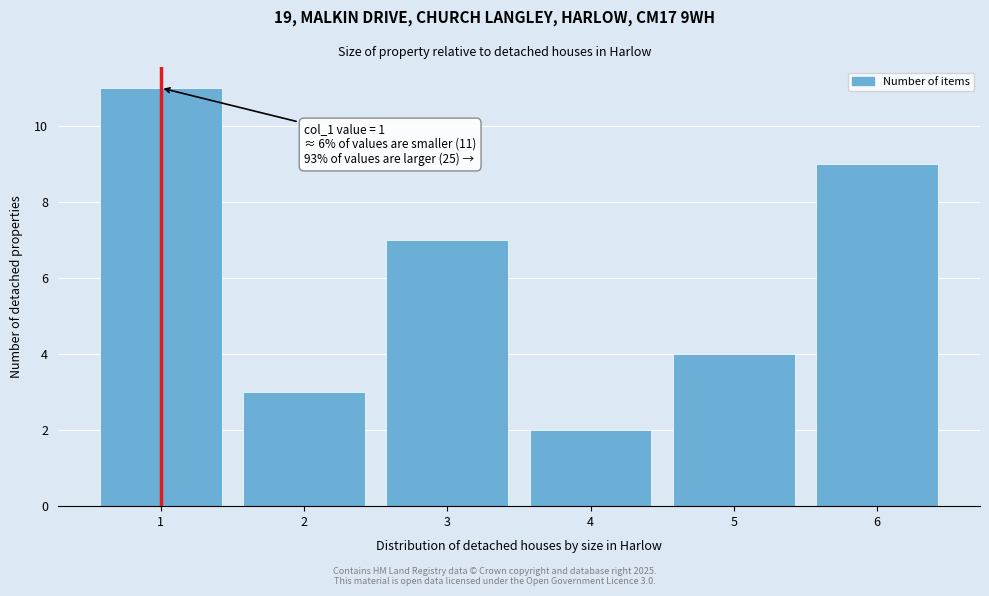

Which range on the x-axis has the tallest bar?

0.5 to 1.5